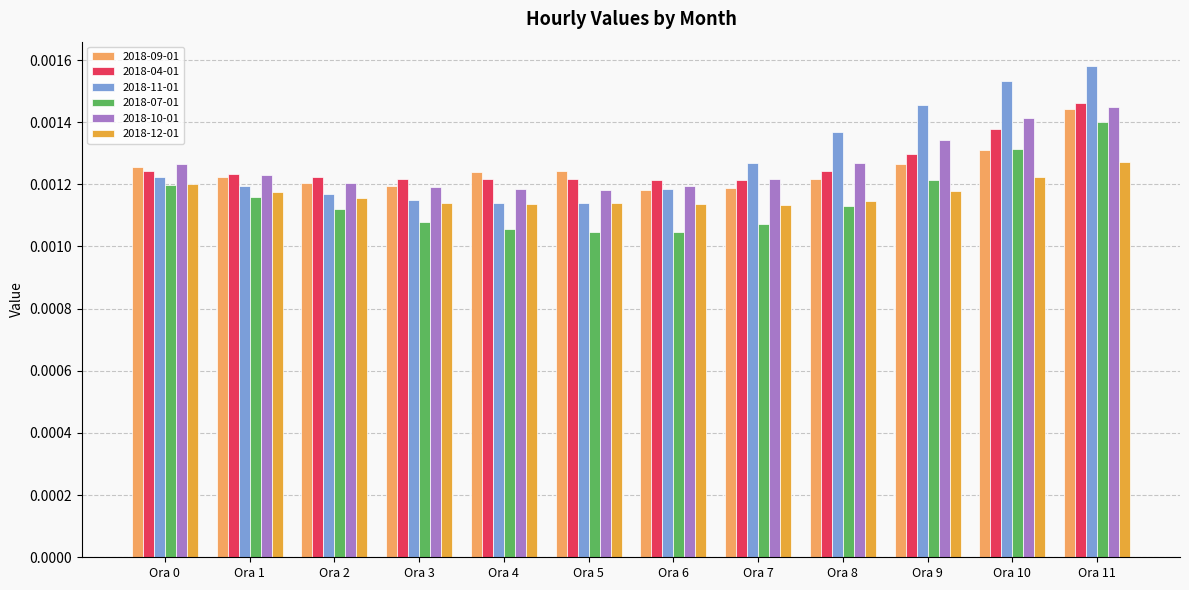

Which category has the highest value in the 2018-11-01 series?

Ora 11